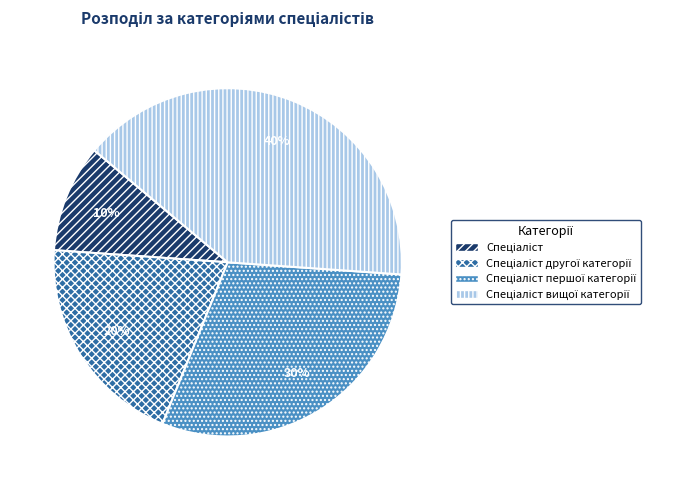

Is there any slice that represents more than half of the pie?

No